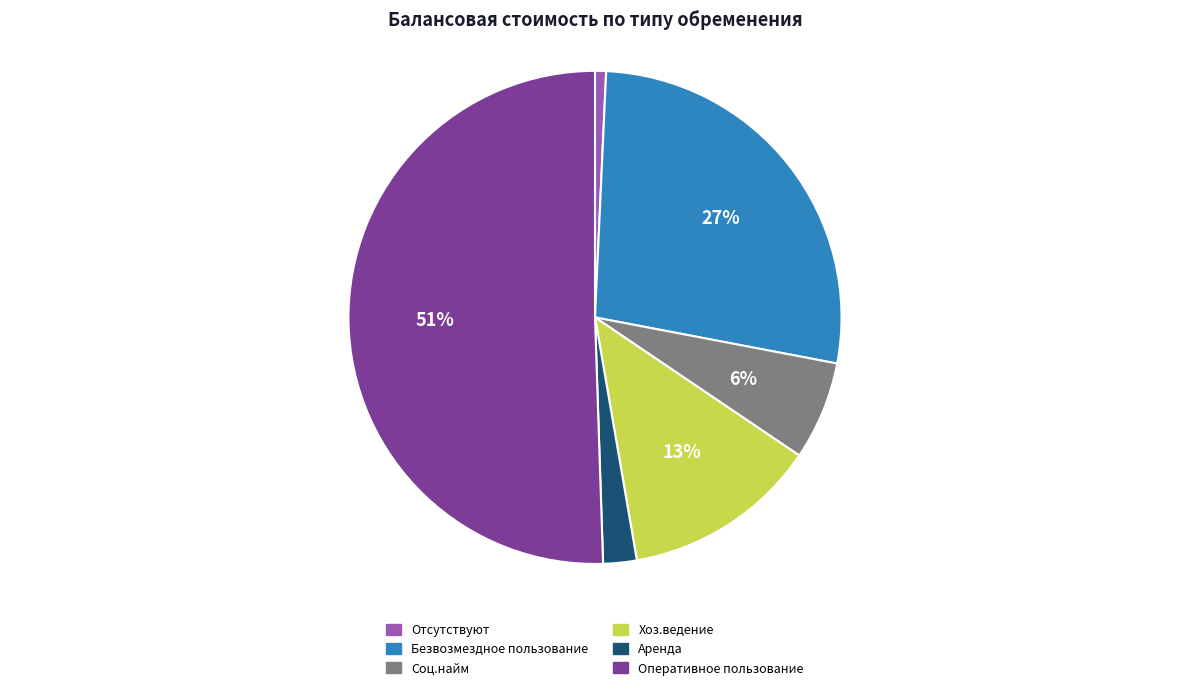

To the nearest percent, what is the difference between the largest and smallest slice percentages?

50%